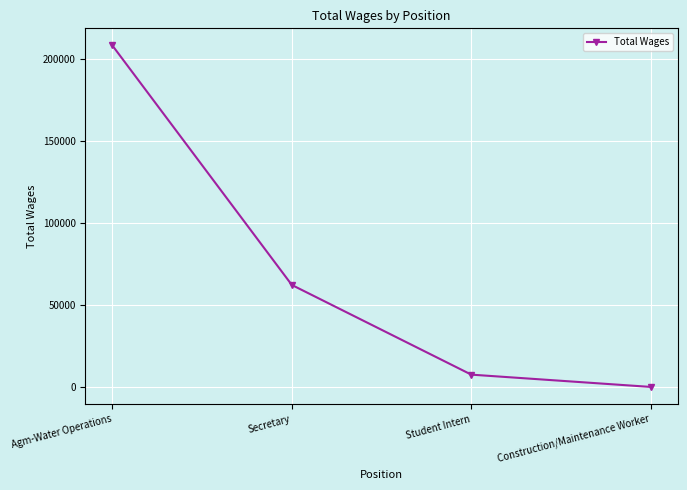

How many values are below 62412?

2